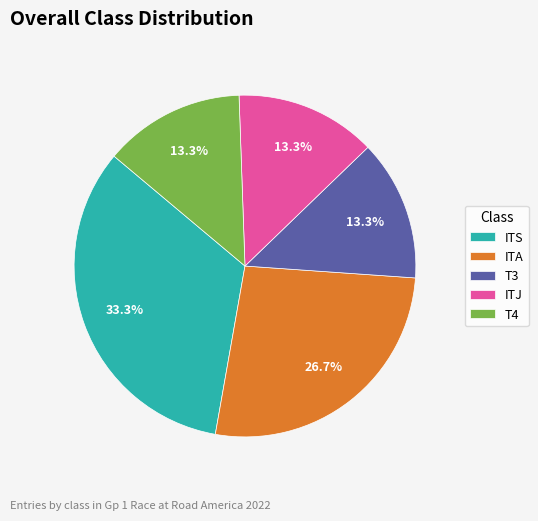

Is there any slice that represents more than half of the pie?

No